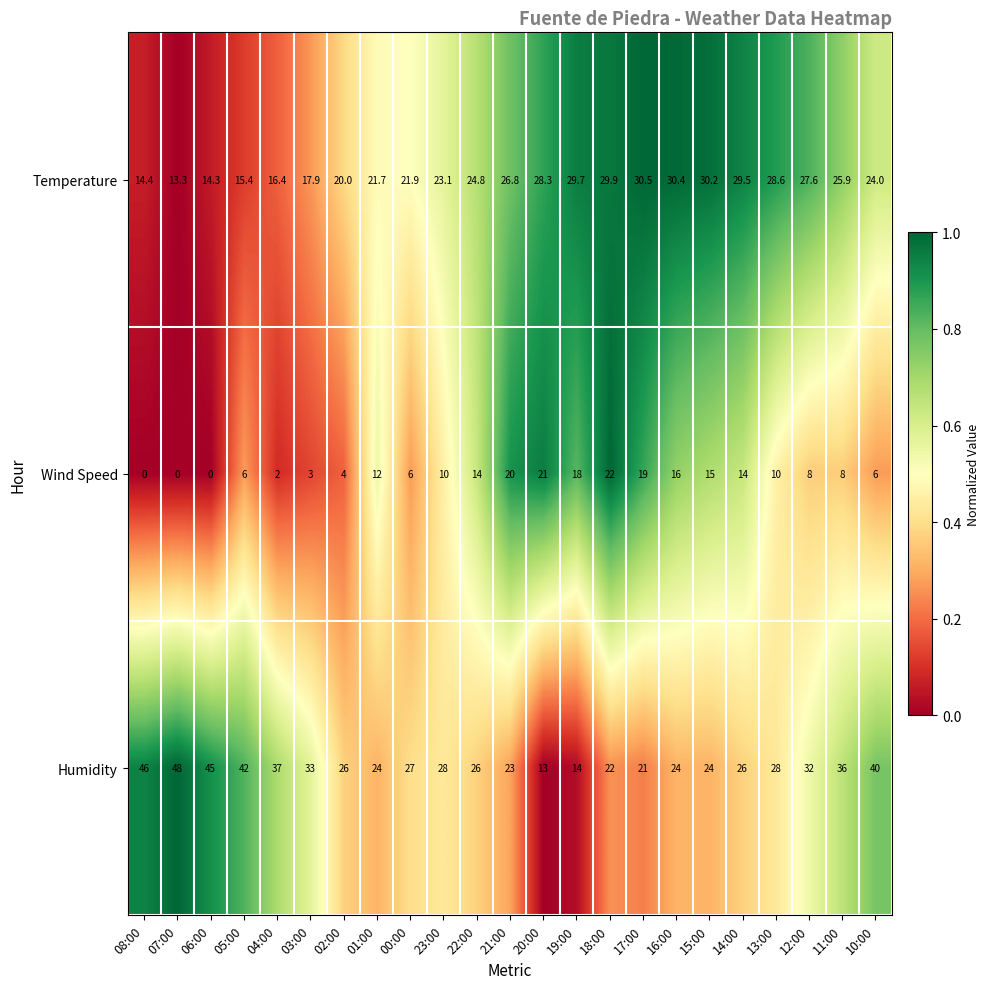

What is the difference between the second highest and second lowest values in the Temperature series?

16.1